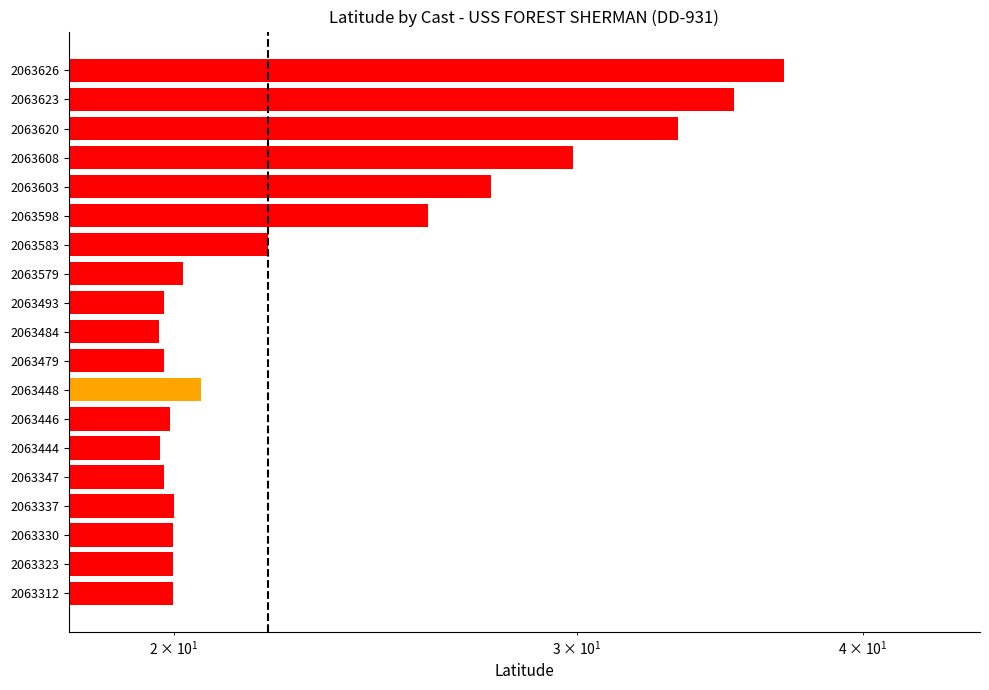

Reading left to right, what are all the values shown in this chart?

20.0	20.0	20.0	20.0	19.8	19.7	19.9	20.6	19.8	19.7	19.8	20.2	22.0	25.8	27.5	29.9	33.2	35.1	36.9